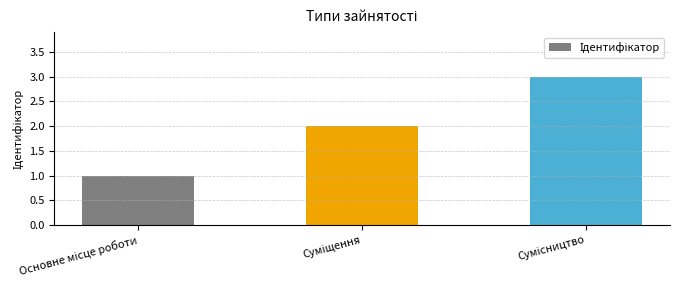

What is the maximum value shown in the chart?

3